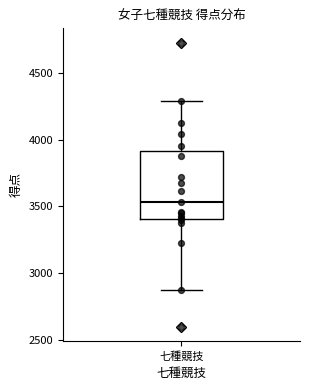

Transcribe this box plot: give where the median line is, the range the box spans, and where the two whiskers end, as read against the y-axis. The values are not printed on the chart, so give them approximately, as read against the axis.

median 3550, box 3400 to 3900, whiskers 2900 to 4300